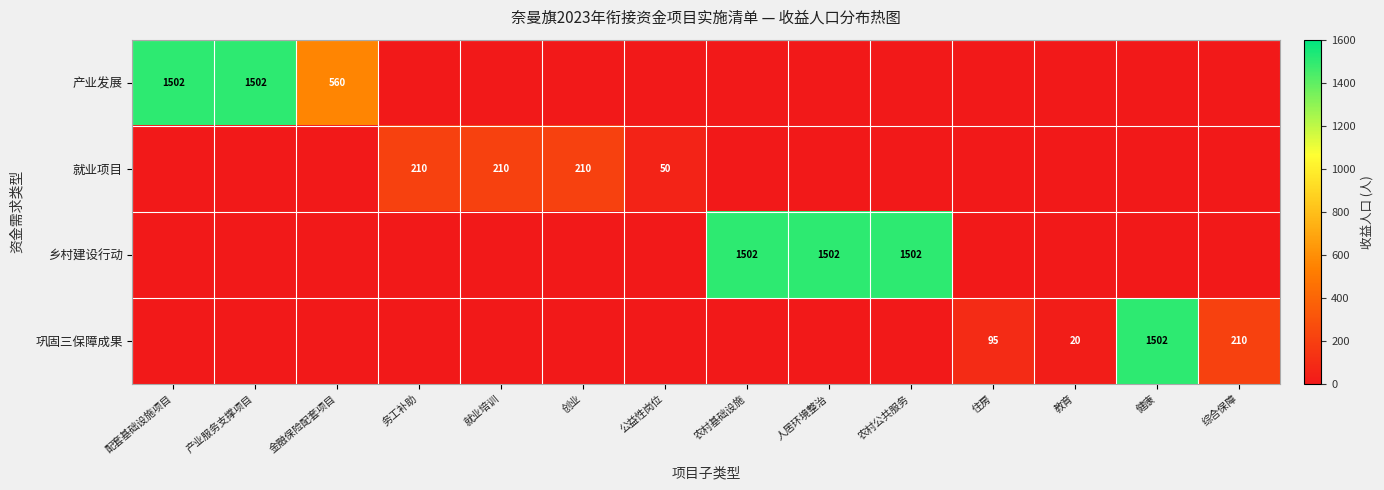

True or false: 乡村建设行动 has a value of 1502 at 农村基础设施.

True